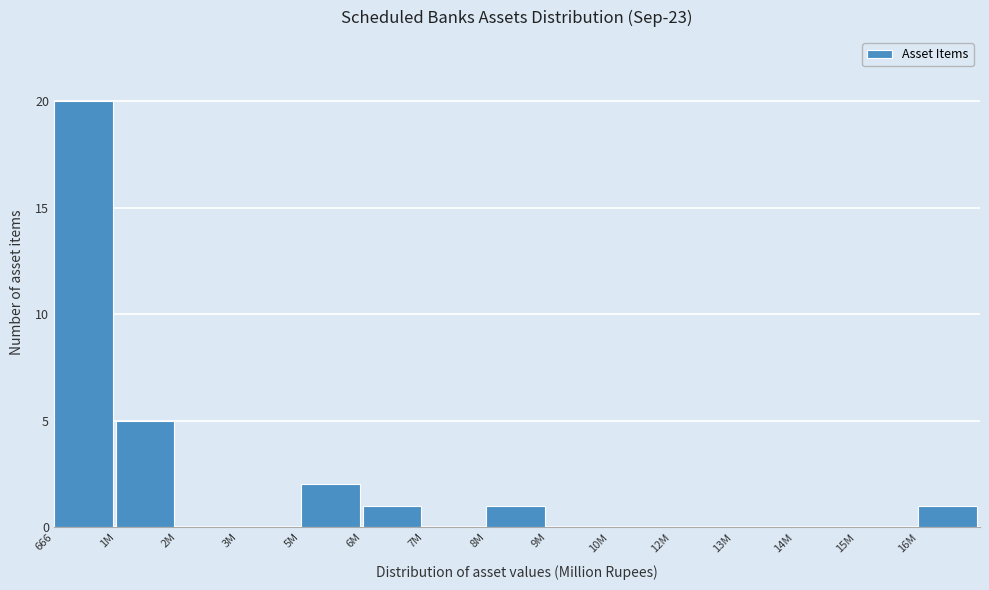

Reading right to left, what are all the values shown in this chart?

16M=1	15M=0	14M=0	13M=0	12M=0	10M=0	9M=0	8M=1	7M=0	6M=1	5M=2	3M=0	2M=0	1M=5	666=20